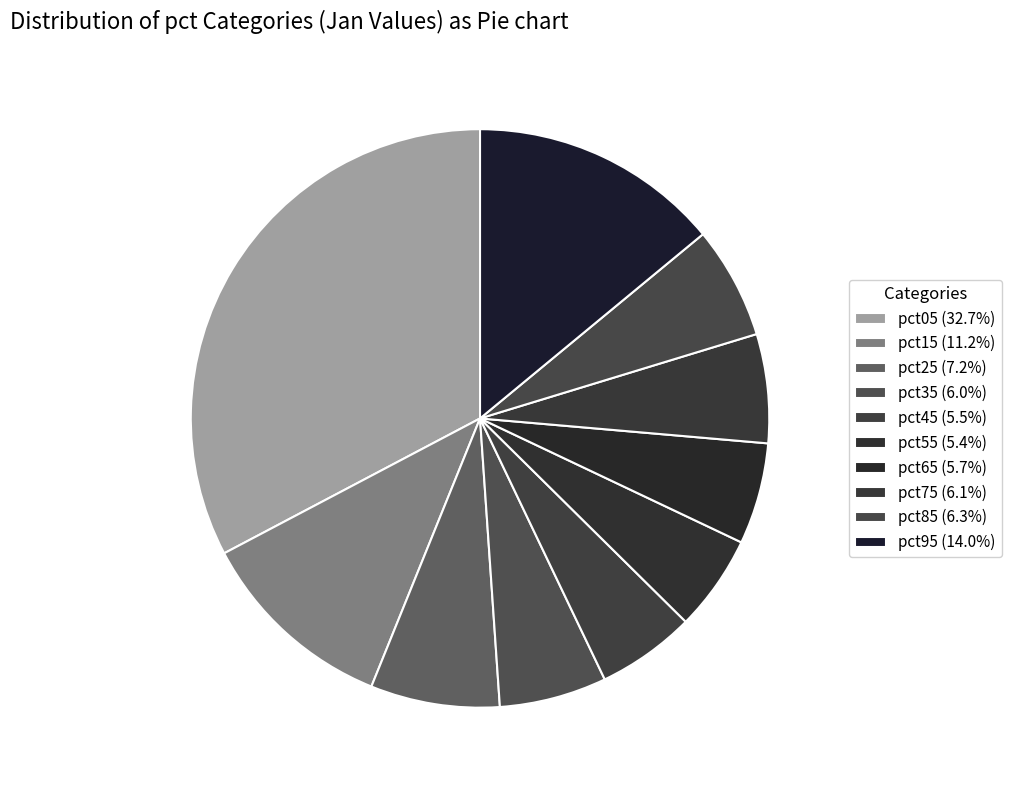

To the nearest percent, what is the difference between the largest and smallest slice percentages?

27%